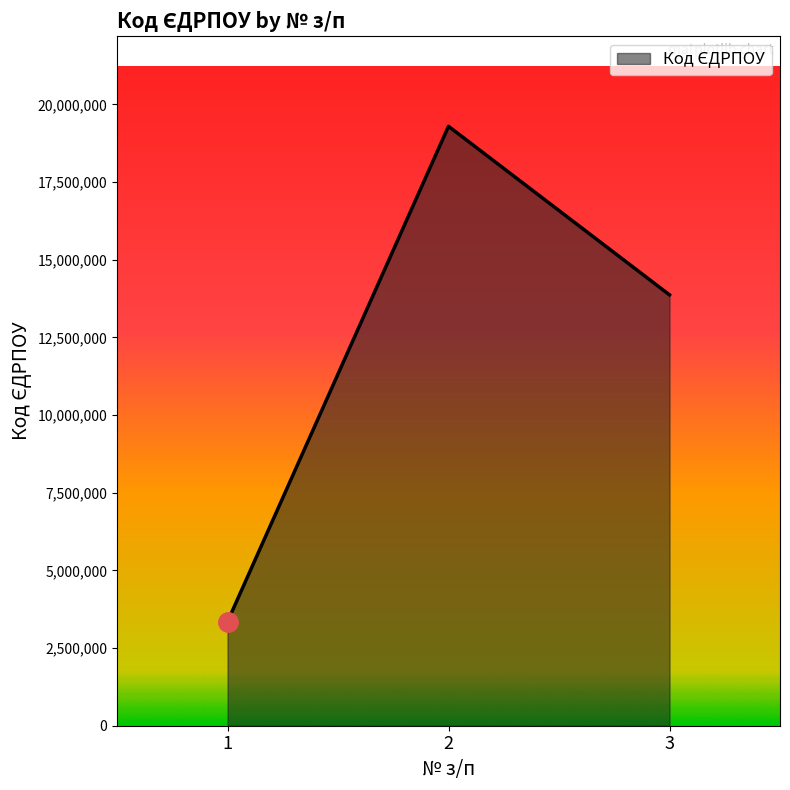

Does the chart display data point markers on the line(s)?

No